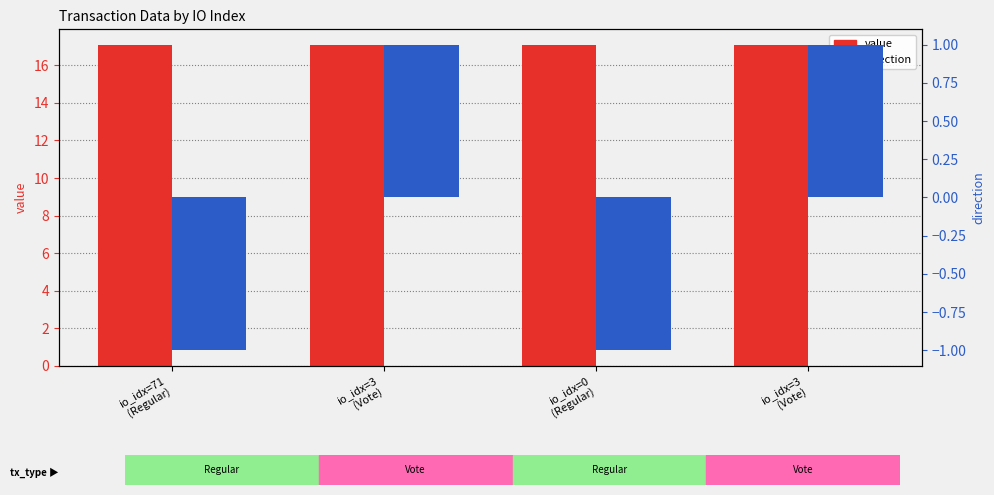

Reading left to right, extract all data points from this chart.

value: io_idx=71
(Regular)=17.1	io_idx=3
(Vote)=17.1	io_idx=0
(Regular)=17.1	io_idx=3
(Vote)=17.1
direction: io_idx=71
(Regular)=-1.0	io_idx=3
(Vote)=1.0	io_idx=0
(Regular)=-1.0	io_idx=3
(Vote)=1.0